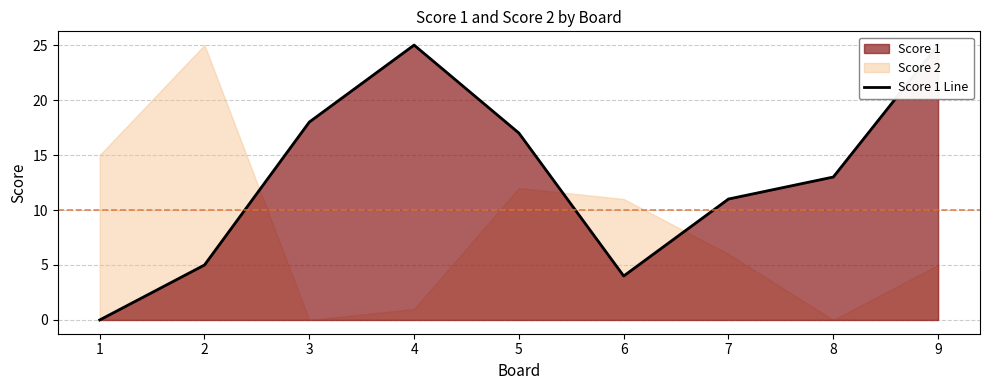

At which label is the value closest to 12?

7